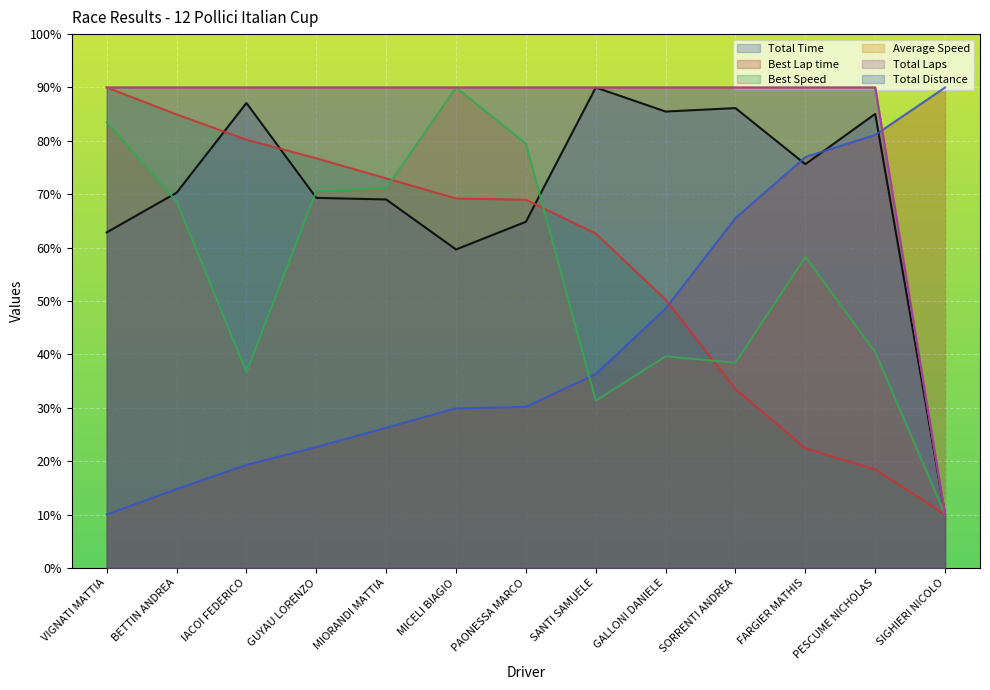

Which category has the lowest value across all series?

SIGHIERI NICOLO